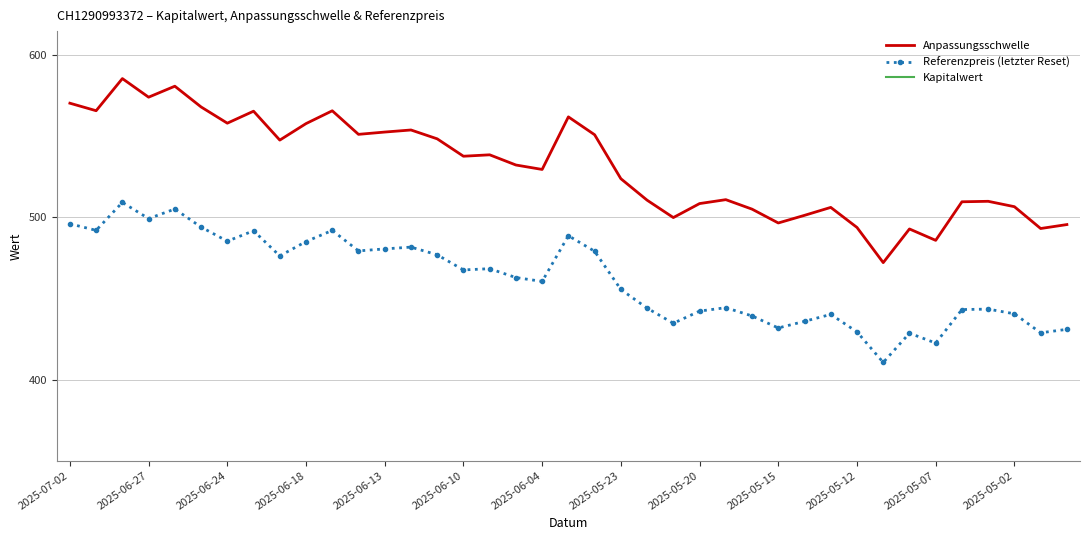

The value of Referenzpreis (letzter Reset) at 2025-06-04 is 460.6. True or false?

True